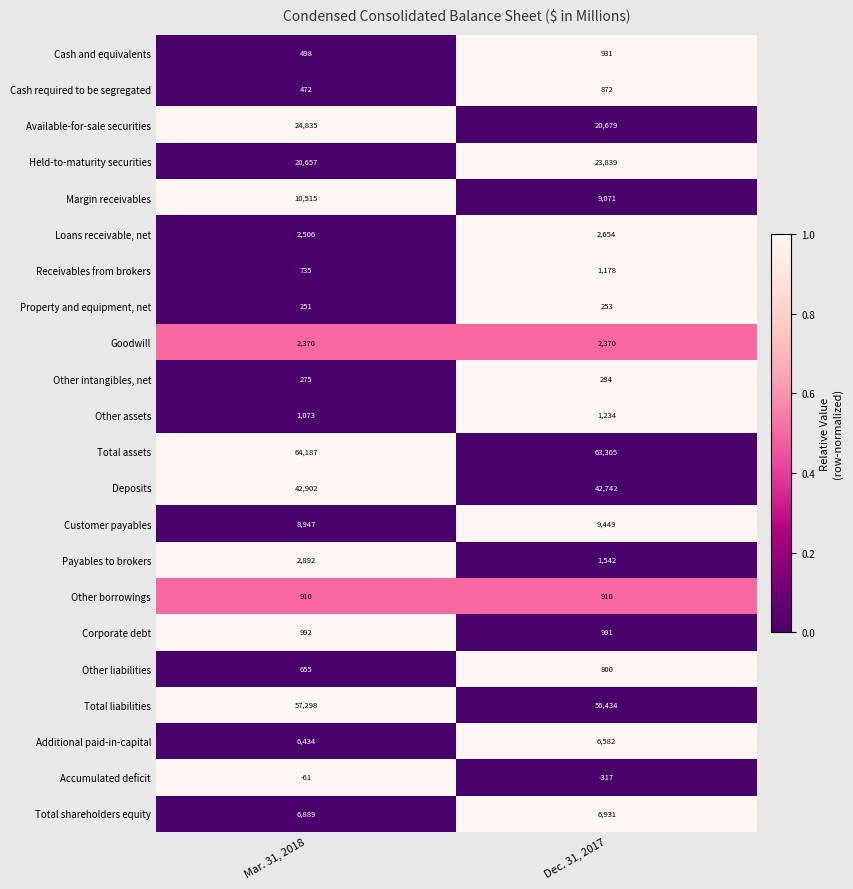

What is the highest value of the Other liabilities series?

800